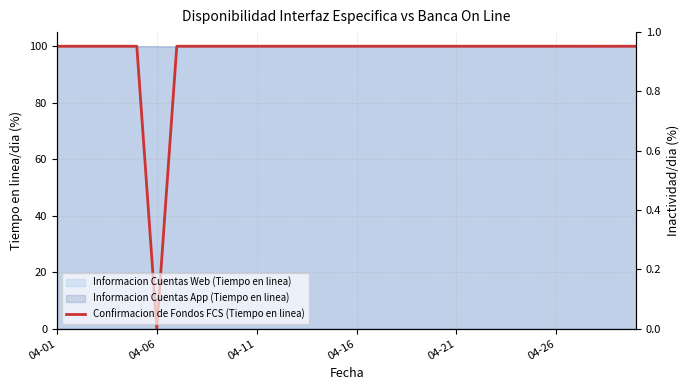

How many lines are shown in the chart?

1